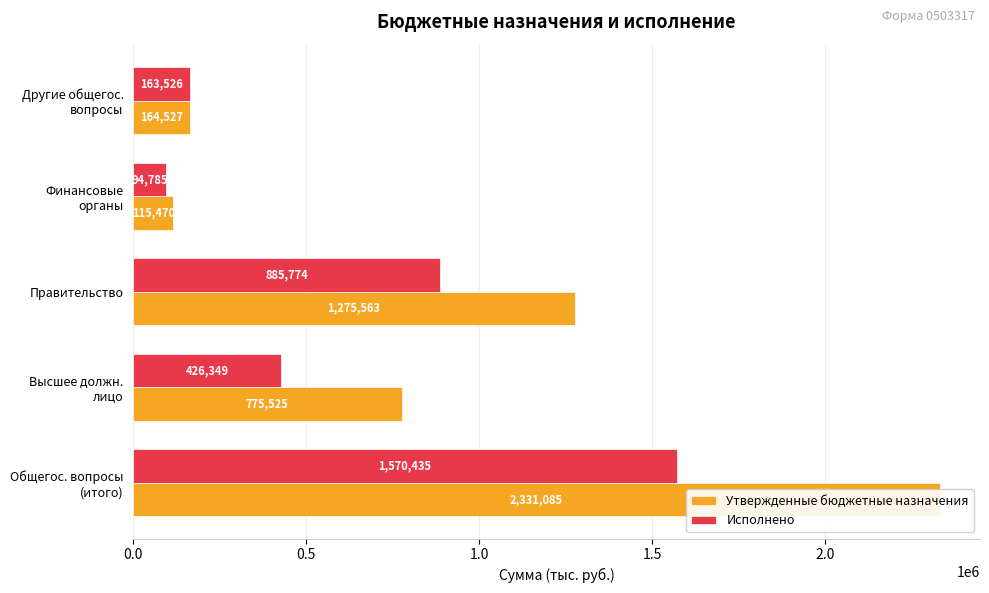

Reading left to right, extract all data points from this chart.

Утвержденные бюджетные назначения: 2331084.5	775525.0	1275563.0	115470.0	164526.5
Исполнено: 1570435.0	426349.5	885774.5	94785.0	163526.1